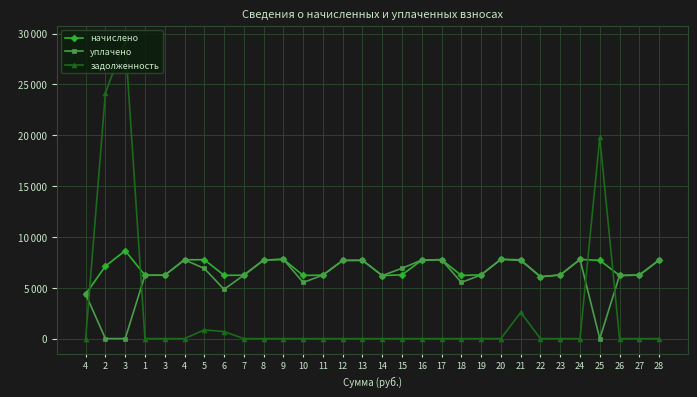

At which category does уплачено reach its first local valley?

6